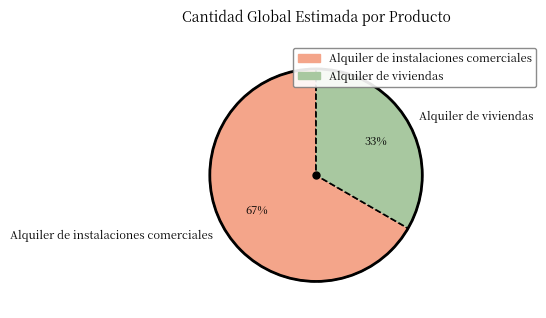

How many segments does this pie chart have?

2